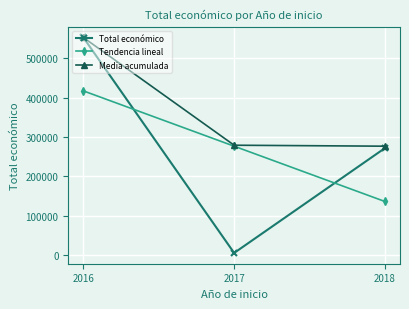

Between 2017 and 2018, which series saw the biggest shift?

Total económico